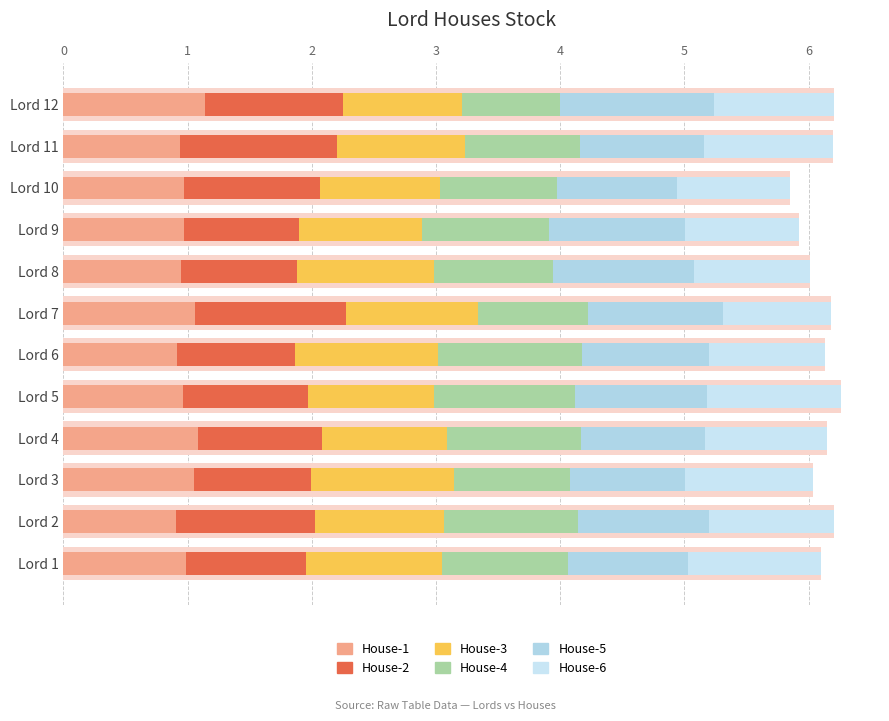

Which series has the largest total across all categories?

House-3